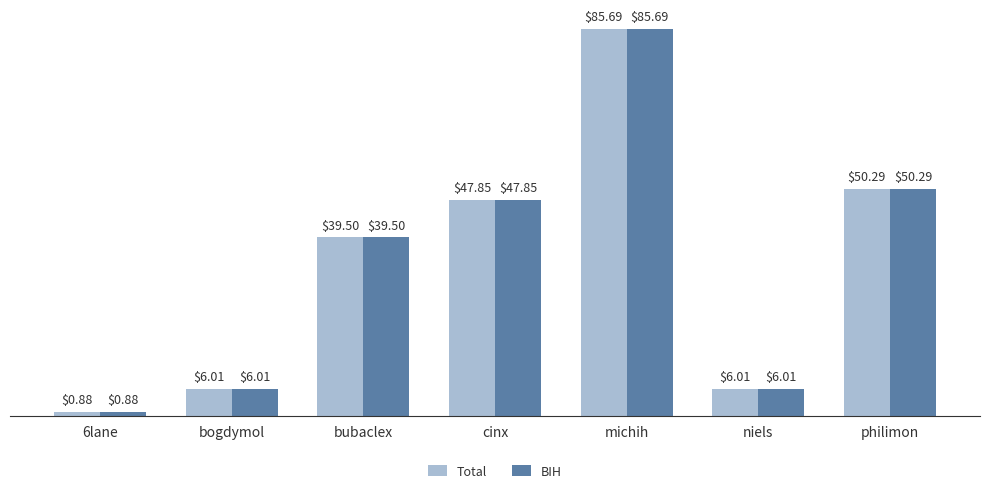

True or false: BIH has a value of 85.7 at michih.

True